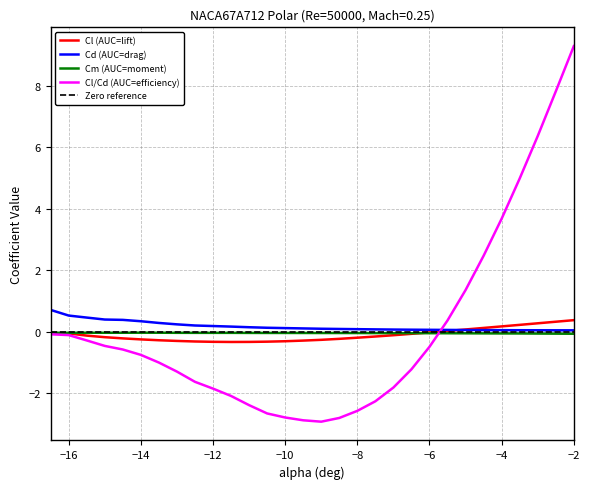

What is the minimum value for Cl (AUC=lift)?

-0.3